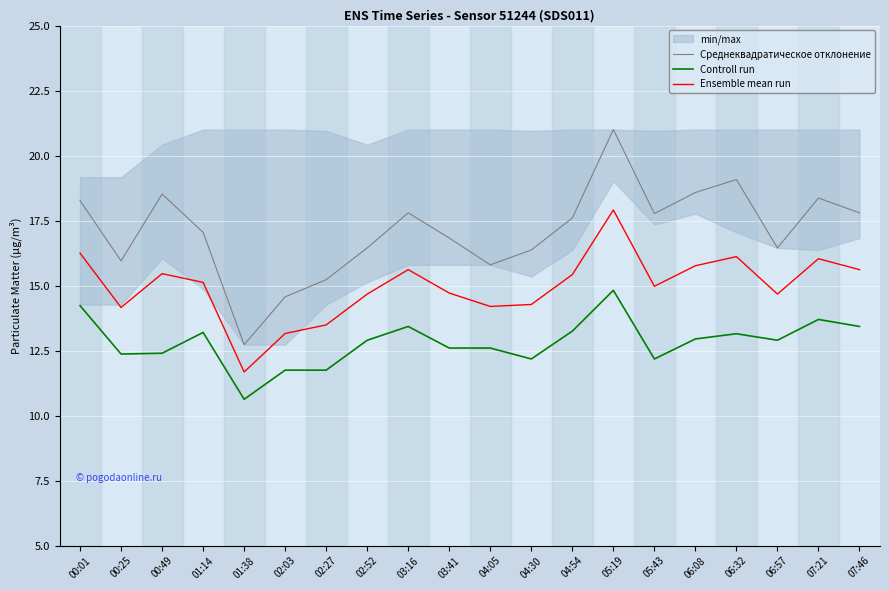

Which category has the lowest value in the Ensemble mean run series?

01:38